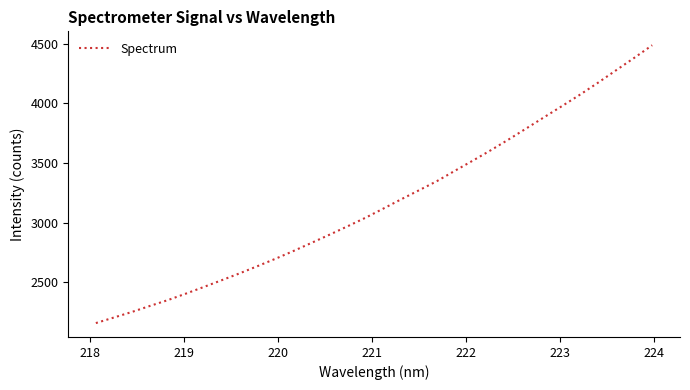

Reading left to right, list all the values displayed in this chart.

2159.7	2206.0	2252.6	2302.8	2351.7	2405.8	2461.7	2518.5	2576.1	2636.7	2698.5	2763.5	2831.1	2899.4	2969.3	3040.9	3118.1	3196.3	3272.4	3349.3	3435.7	3520.8	3607.7	3698.4	3792.3	3886.9	3980.4	4075.7	4175.7	4279.0	4381.6	4487.3